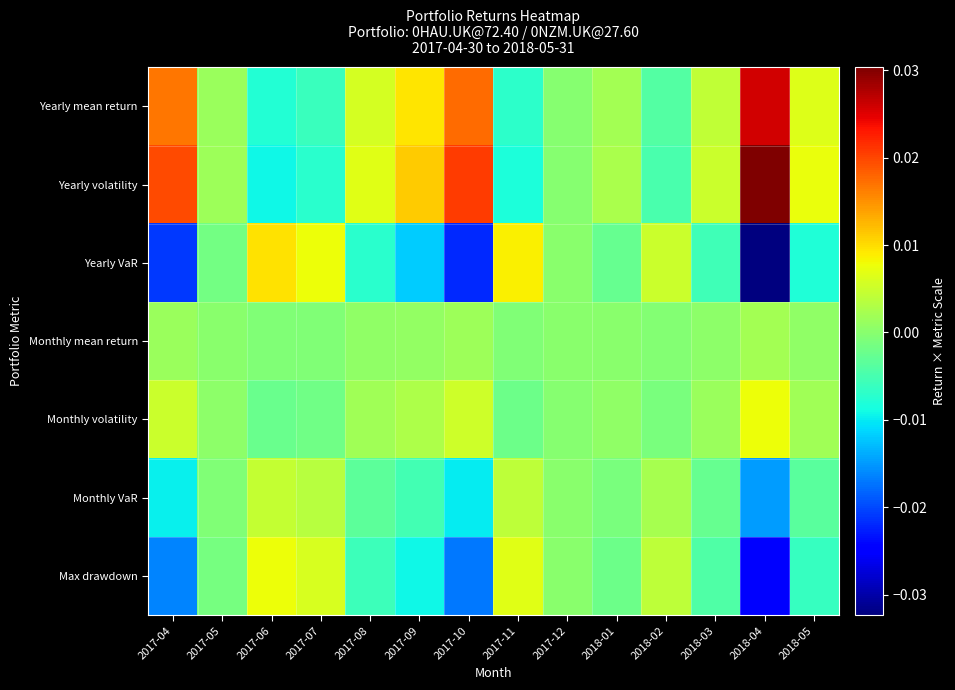

Reading left to right, transcribe all the data shown in this chart.

Yearly mean return: 2017-04=0.0	2017-05=0.0	2017-06=-0.0	2017-07=-0.0	2017-08=0.0	2017-09=0.0	2017-10=0.0	2017-11=-0.0	2017-12=-0.0	2018-01=0.0	2018-02=-0.0	2018-03=0.0	2018-04=0.0	2018-05=0.0
Yearly volatility: 2017-04=0.0	2017-05=0.0	2017-06=-0.0	2017-07=-0.0	2017-08=0.0	2017-09=0.0	2017-10=0.0	2017-11=-0.0	2017-12=-0.0	2018-01=0.0	2018-02=-0.0	2018-03=0.0	2018-04=0.0	2018-05=0.0
Yearly VaR: 2017-04=-0.0	2017-05=-0.0	2017-06=0.0	2017-07=0.0	2017-08=-0.0	2017-09=-0.0	2017-10=-0.0	2017-11=0.0	2017-12=0.0	2018-01=-0.0	2018-02=0.0	2018-03=-0.0	2018-04=-0.0	2018-05=-0.0
Monthly mean return: 2017-04=0.0	2017-05=0.0	2017-06=-0.0	2017-07=-0.0	2017-08=0.0	2017-09=0.0	2017-10=0.0	2017-11=-0.0	2017-12=-0.0	2018-01=0.0	2018-02=-0.0	2018-03=0.0	2018-04=0.0	2018-05=0.0
Monthly volatility: 2017-04=0.0	2017-05=0.0	2017-06=-0.0	2017-07=-0.0	2017-08=0.0	2017-09=0.0	2017-10=0.0	2017-11=-0.0	2017-12=-0.0	2018-01=0.0	2018-02=-0.0	2018-03=0.0	2018-04=0.0	2018-05=0.0
Monthly VaR: 2017-04=-0.0	2017-05=-0.0	2017-06=0.0	2017-07=0.0	2017-08=-0.0	2017-09=-0.0	2017-10=-0.0	2017-11=0.0	2017-12=0.0	2018-01=-0.0	2018-02=0.0	2018-03=-0.0	2018-04=-0.0	2018-05=-0.0
Max drawdown: 2017-04=-0.0	2017-05=-0.0	2017-06=0.0	2017-07=0.0	2017-08=-0.0	2017-09=-0.0	2017-10=-0.0	2017-11=0.0	2017-12=0.0	2018-01=-0.0	2018-02=0.0	2018-03=-0.0	2018-04=-0.0	2018-05=-0.0